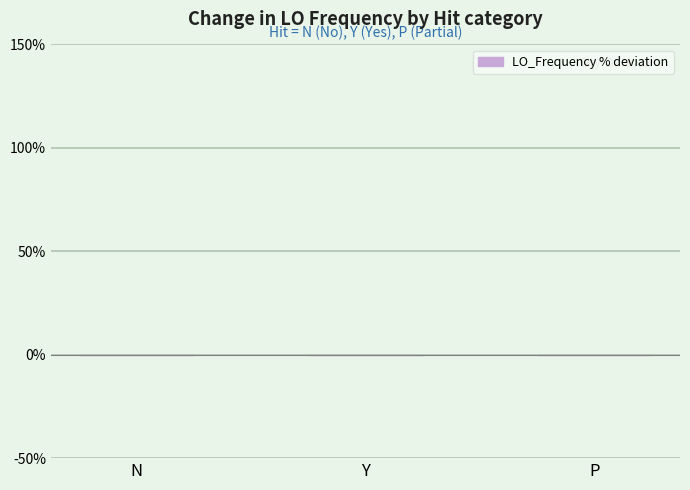

The value at P is 0.0. True or false?

True